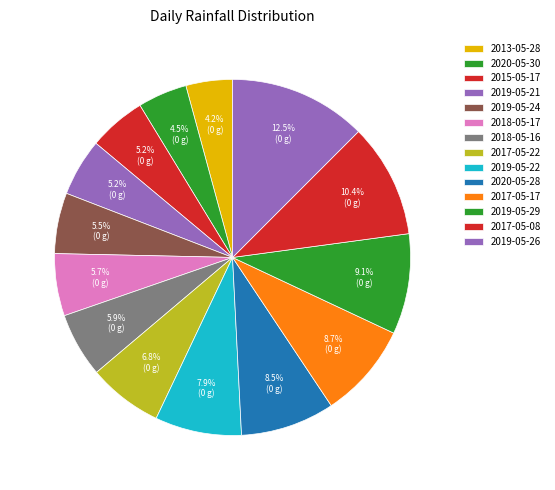

Which slice is the largest?

2019-05-26